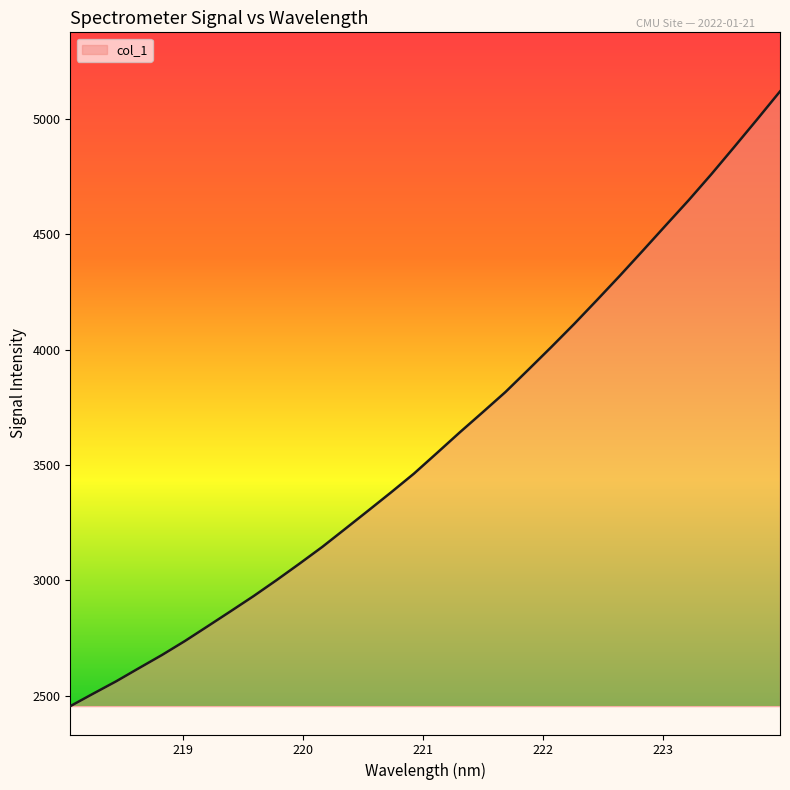

What is the difference between the maximum and minimum values?

2662.1